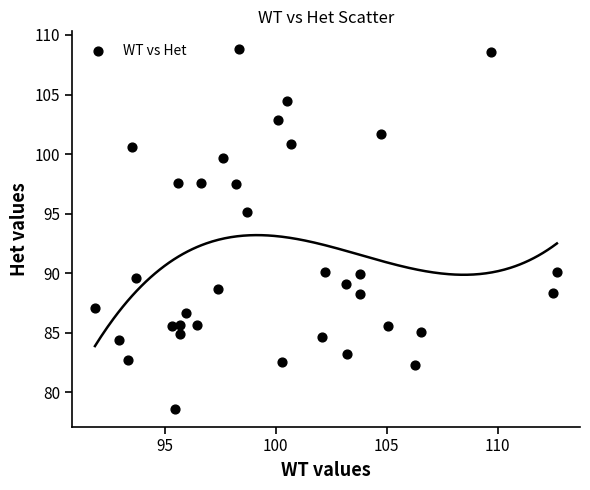

What is the range of Y values (max minus min)?

30.2